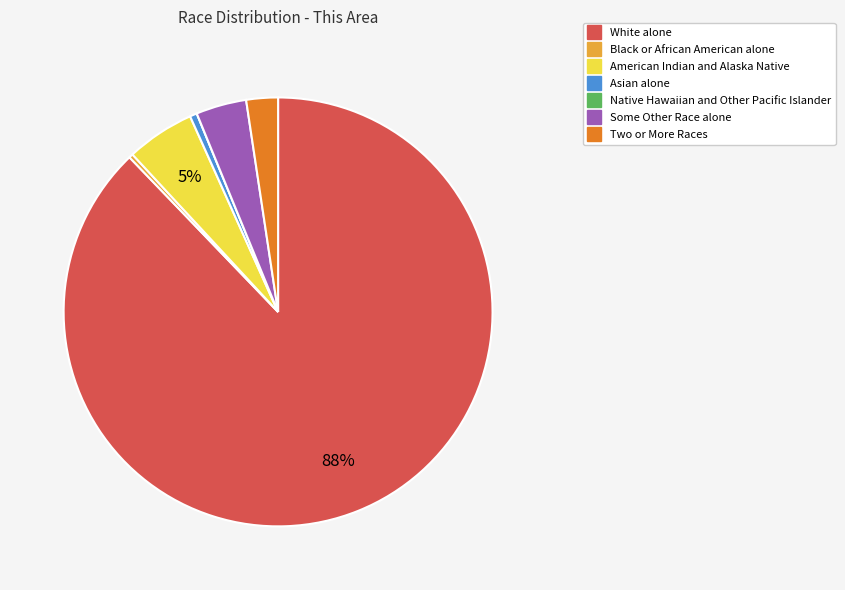

Combined, do Asian alone and Two or More Races account for over 50%?

No